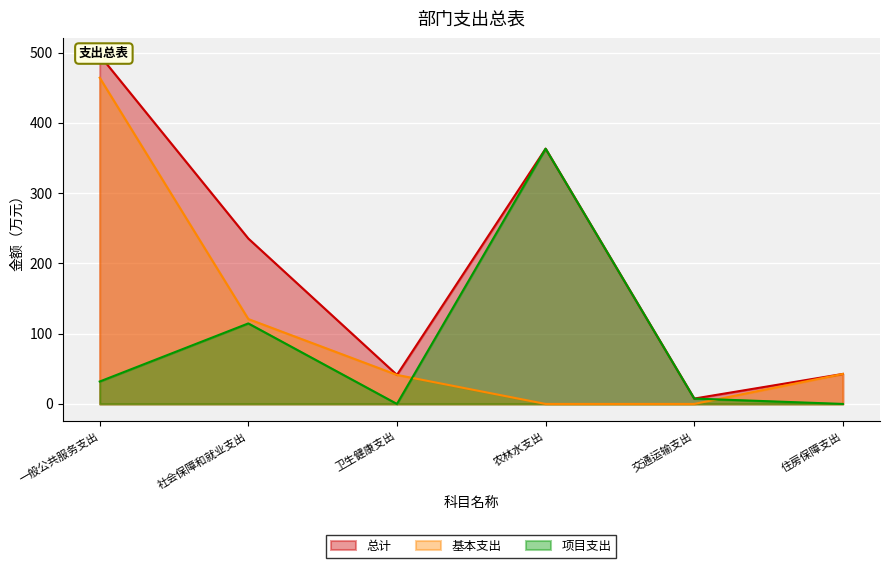

True or false: 项目支出 and 总计 cross at least once.

False